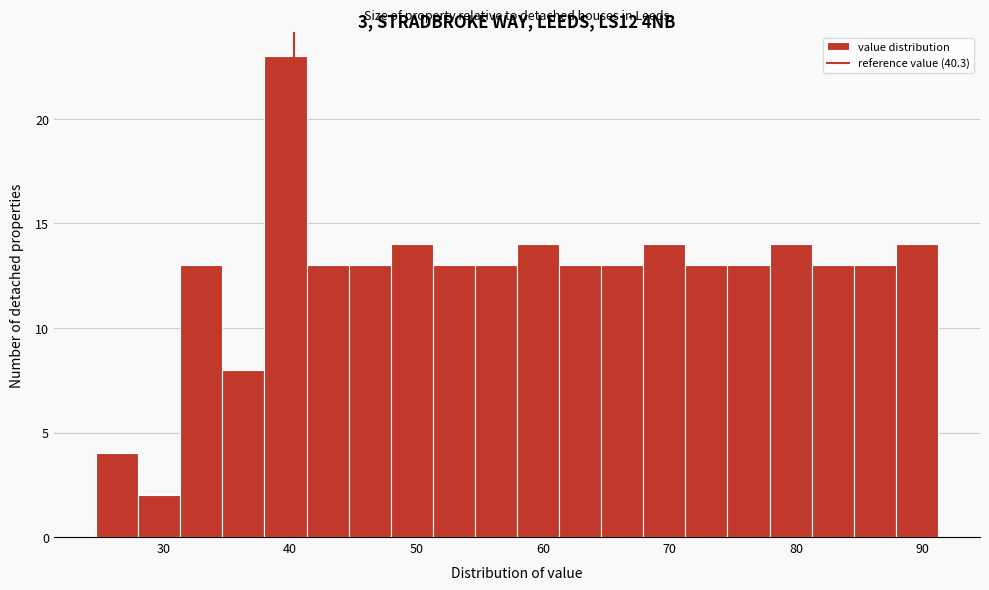

Read against the x-axis, roughly where is the centre of the tallest bar?

40